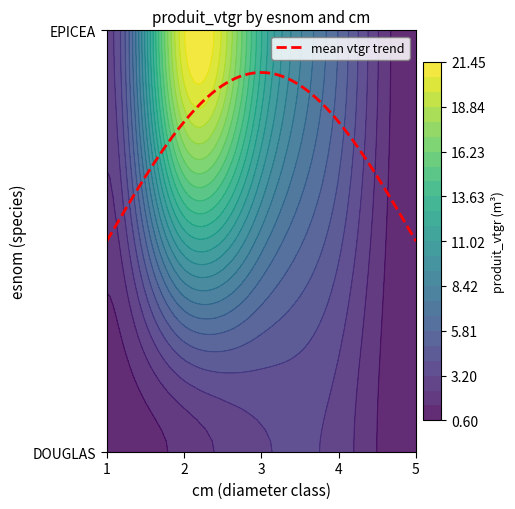

Which series has the largest range (max minus min)?

EPICEA